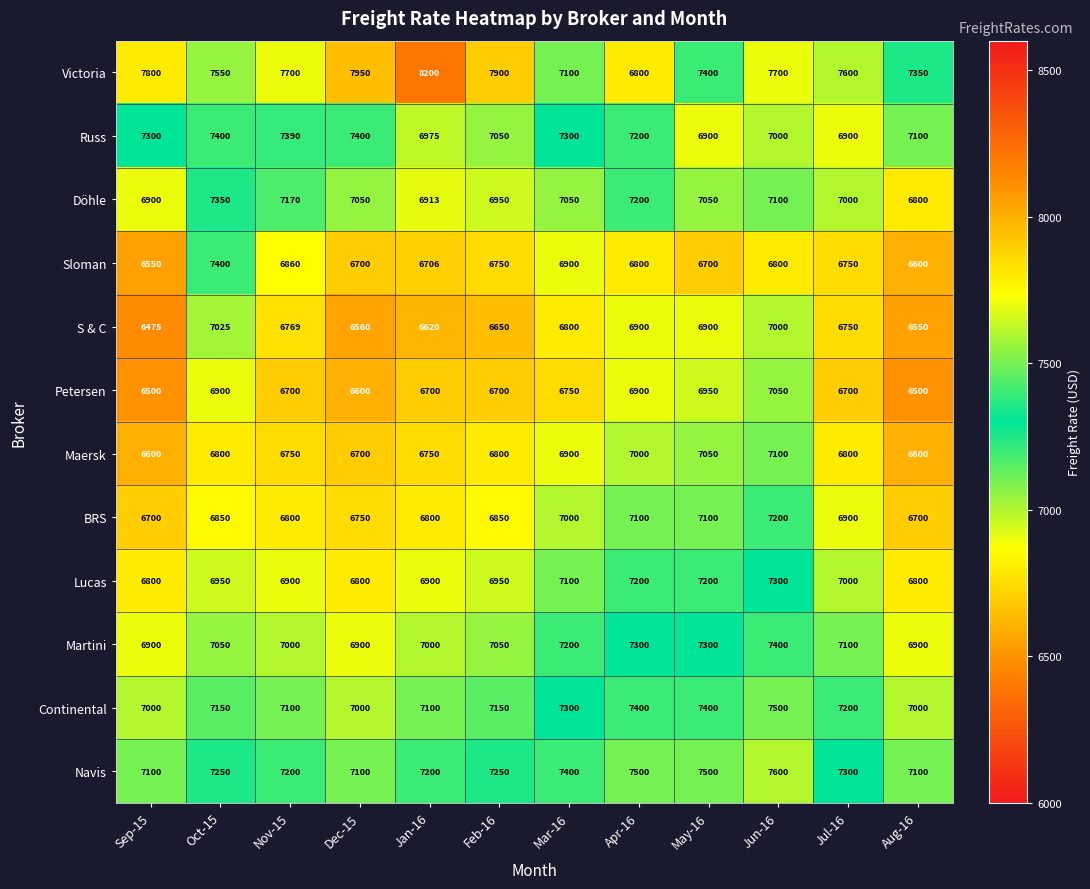

What is the greatest value displayed?

8200